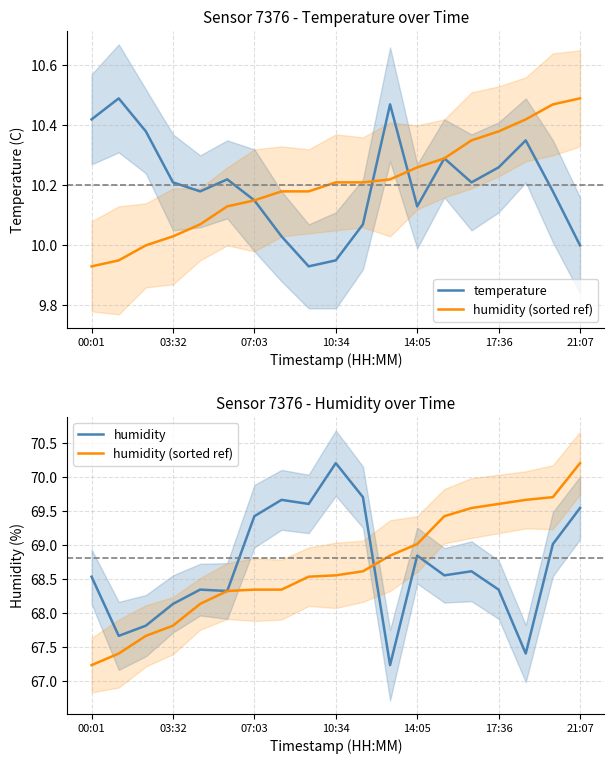

How many lines are shown in the chart?

3